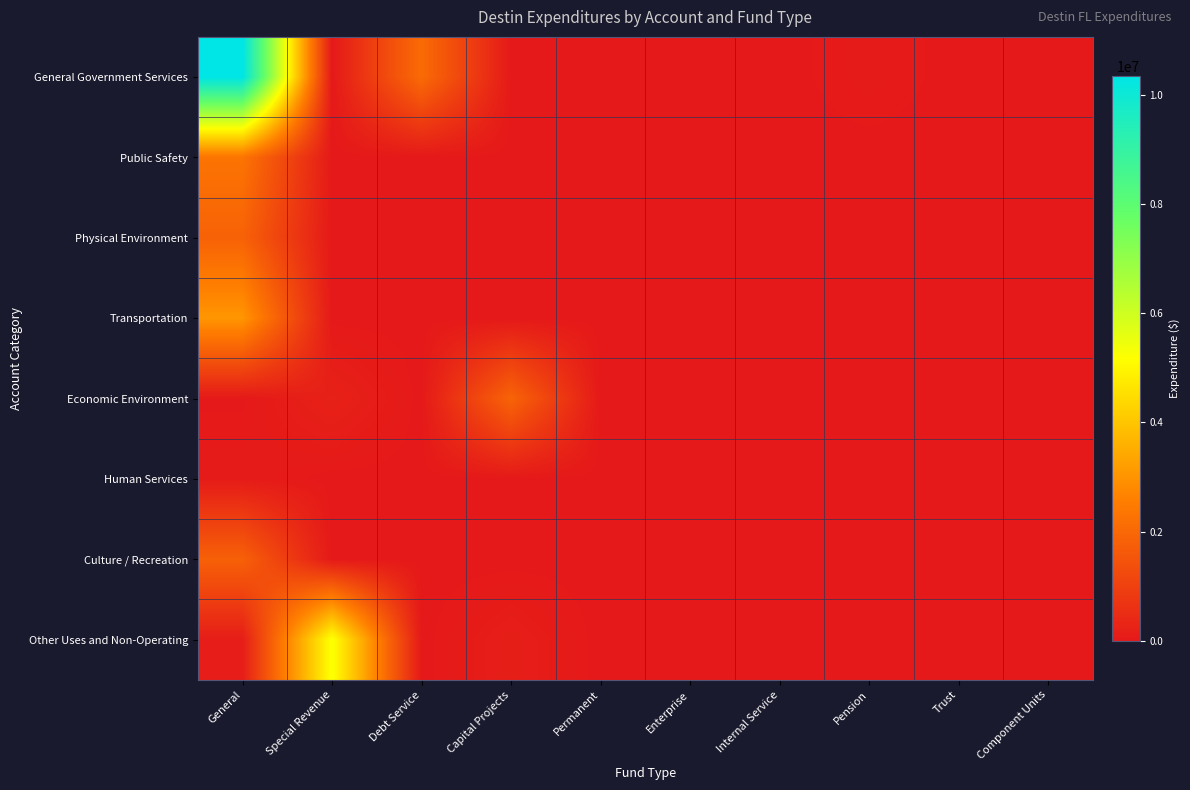

Which series has the largest total across all categories?

General Government Services